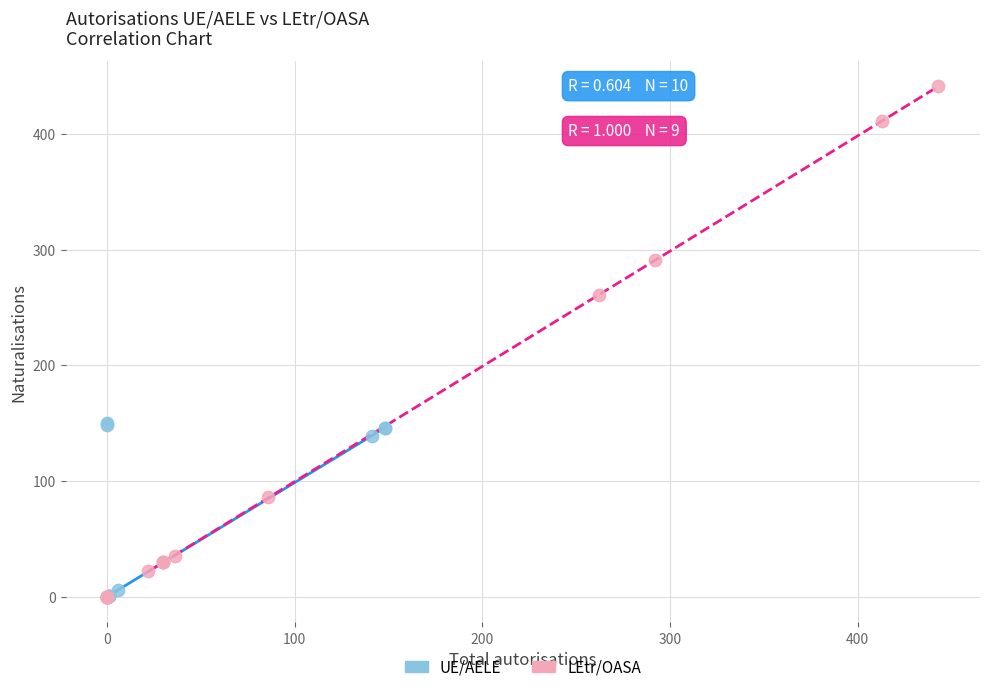

Which series has the widest spread of Y values?

LEtr/OASA